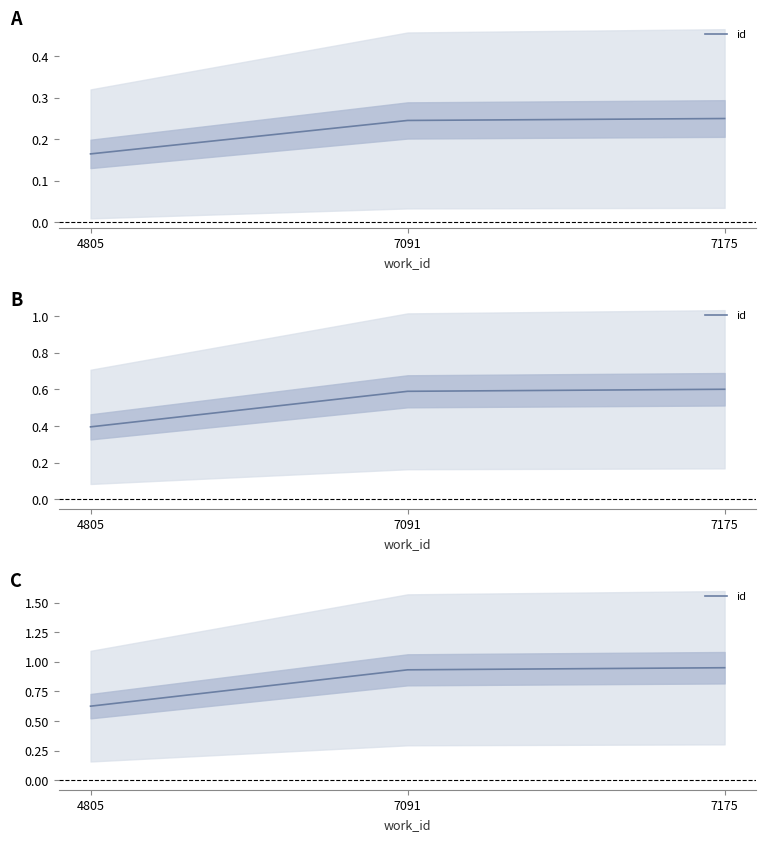

The value at 4805 is 0.3. True or false?

False